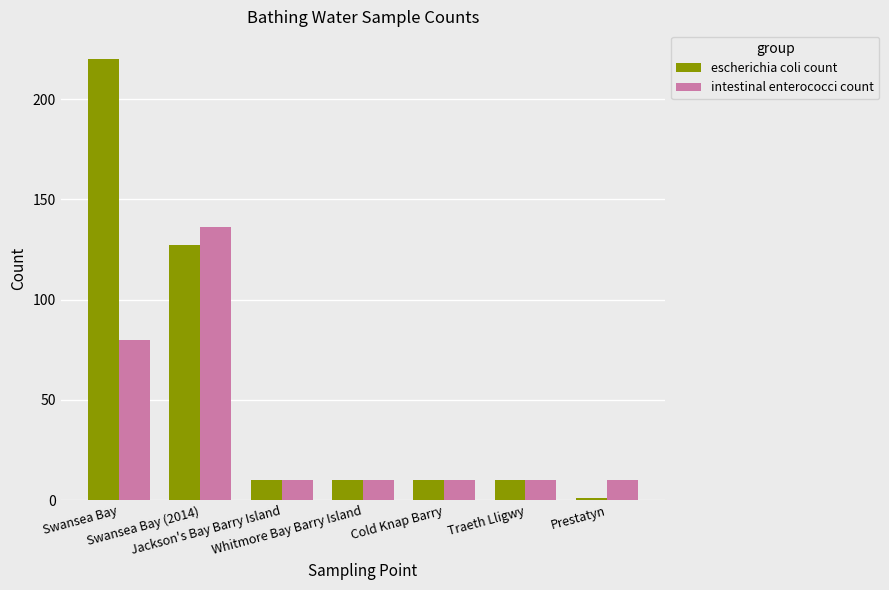

How many groups of bars are there?

7